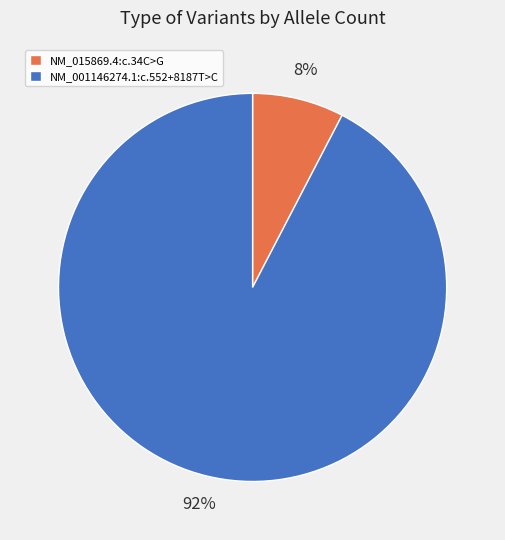

What is the largest slice in the pie chart?

NM_001146274.1:c.552+8187T>C